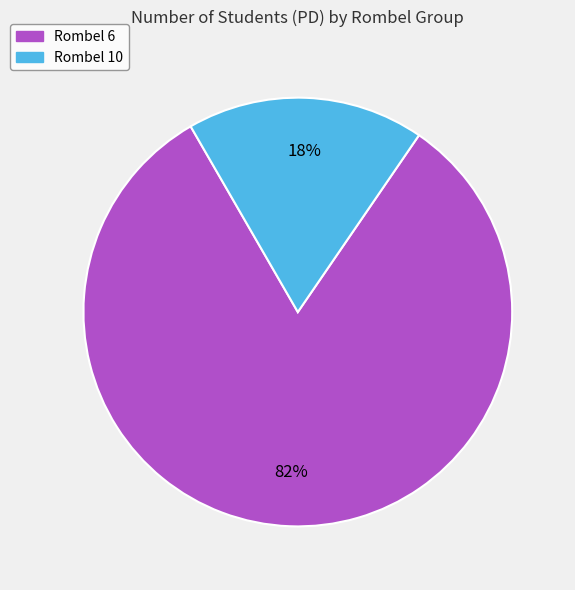

To the nearest percent, what is the difference between the largest and smallest slice percentages?

64%